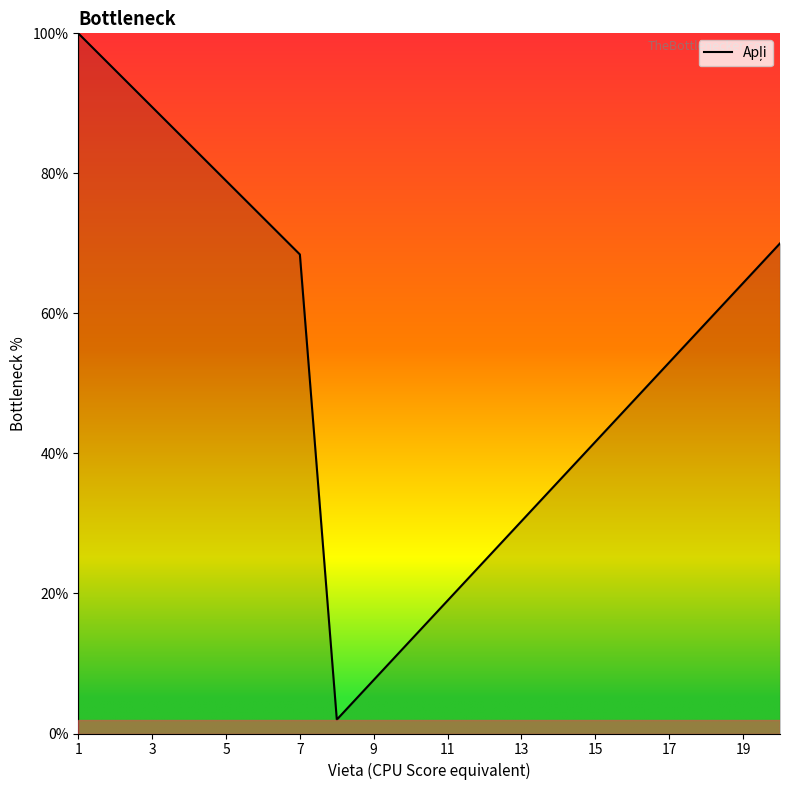

How many lines are shown in the chart?

1